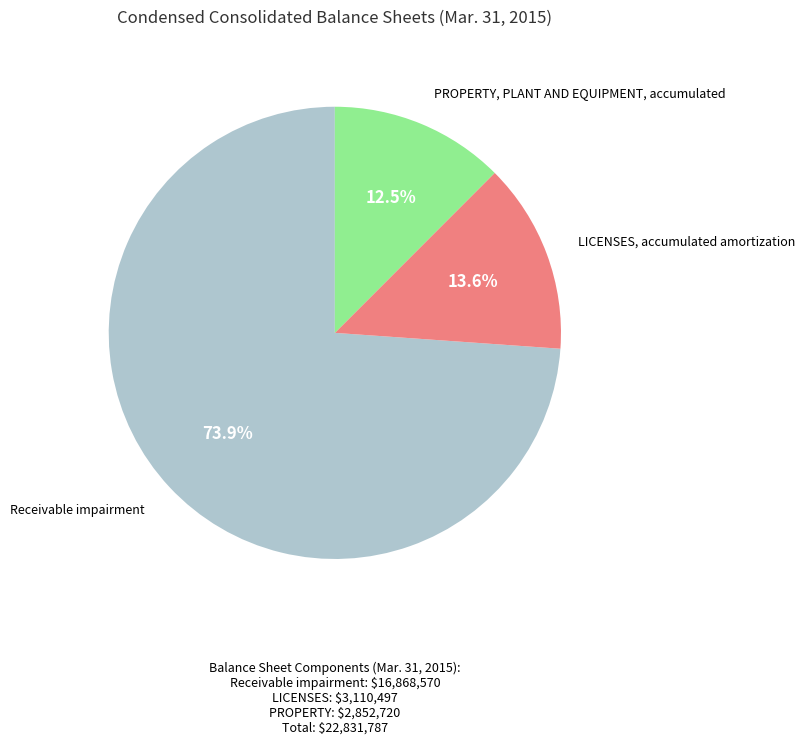

Is there a majority slice in this chart?

Yes